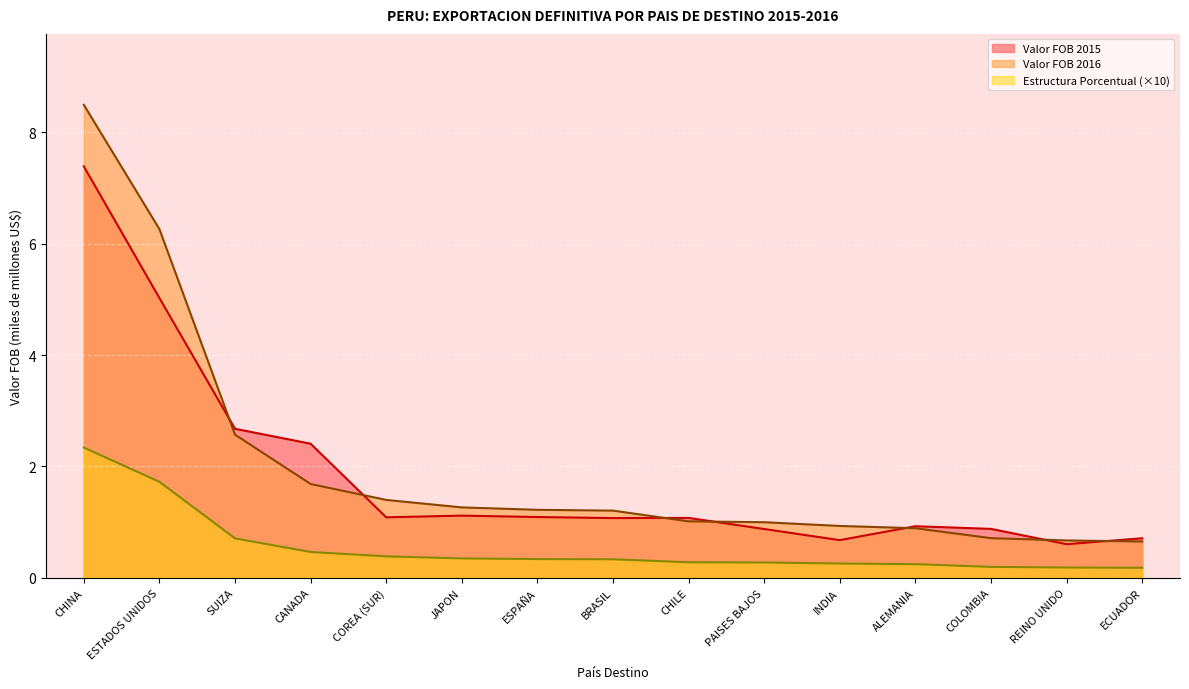

At which label does Valor FOB 2016 first exceed 1?

CHINA